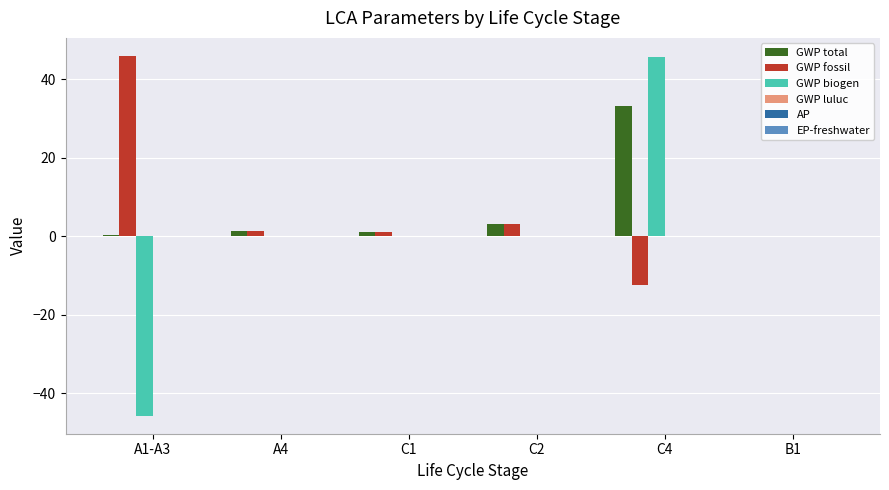

At which category is the sum across all series the highest?

C4